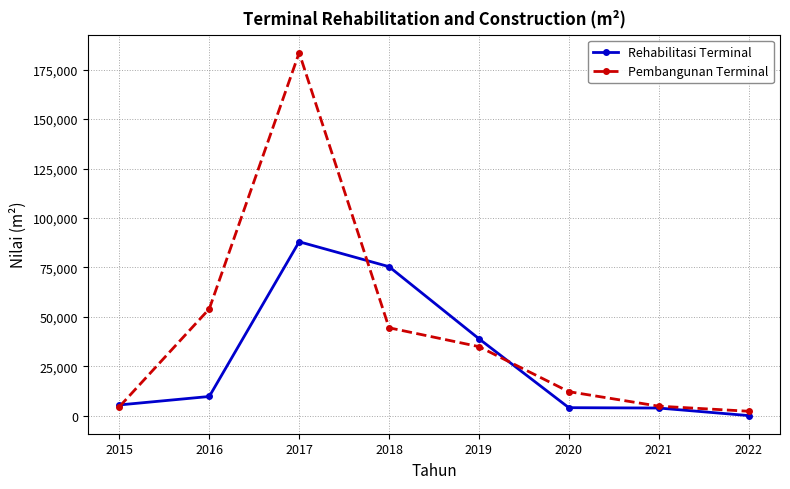

What is the average value of the Pembangunan Terminal series?

42552